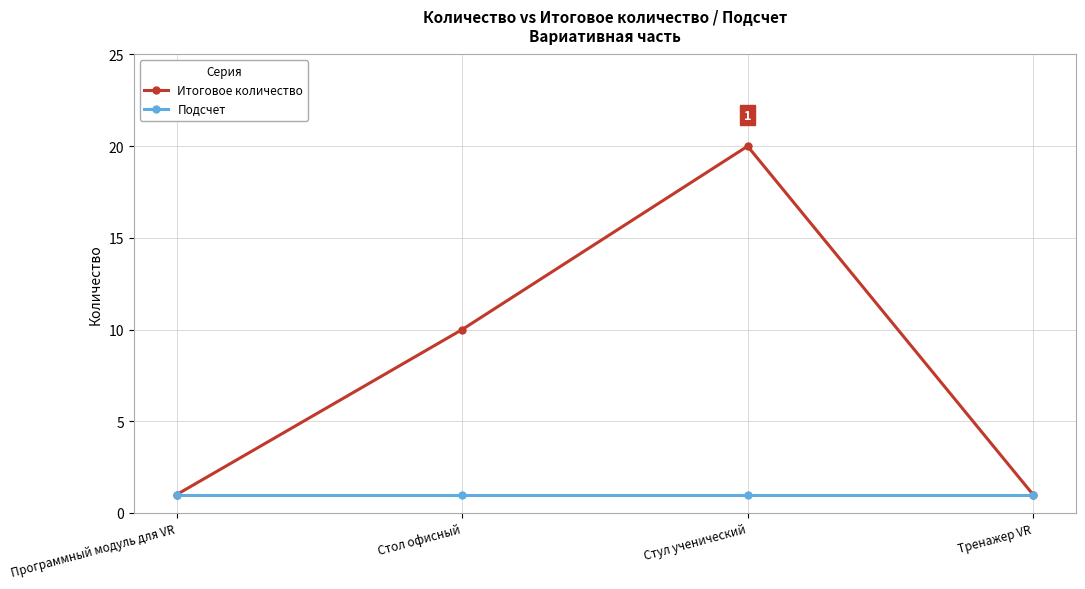

What are all the series names shown in the legend?

Итоговое количество, Подсчет